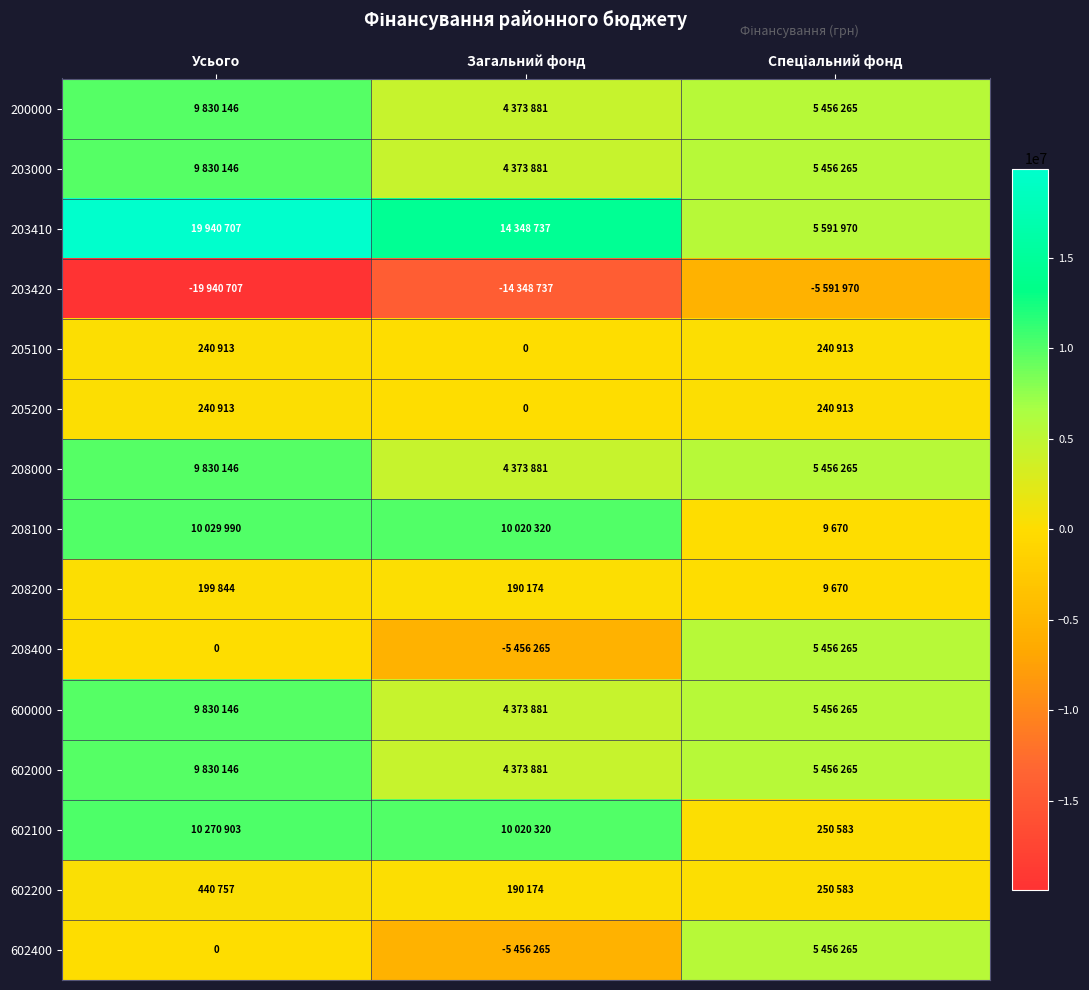

The 602000 series shows 9830146 at Усього. True or false?

True